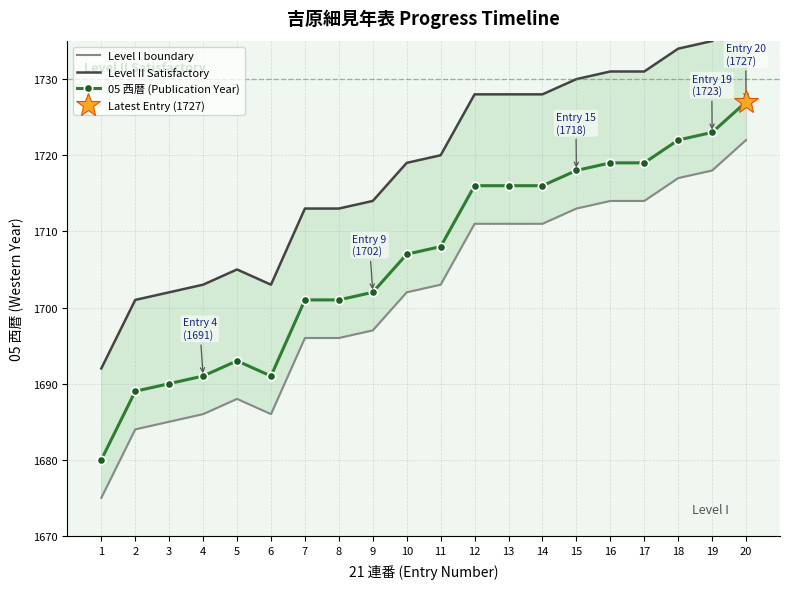

Between 6 and 14, which is larger?

14